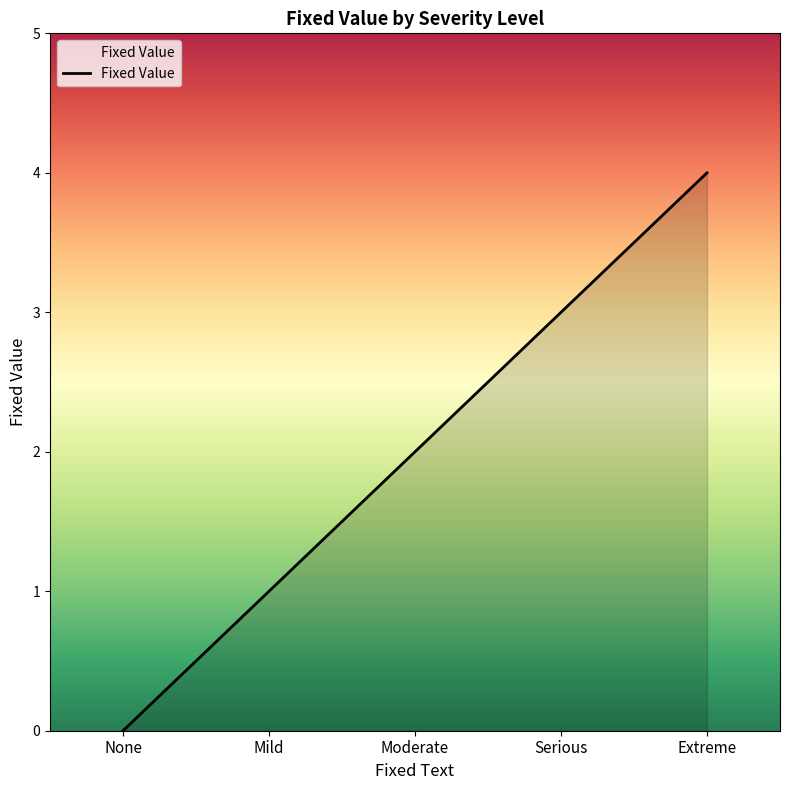

Reading left to right, list all the values displayed in this chart.

0	1	2	3	4